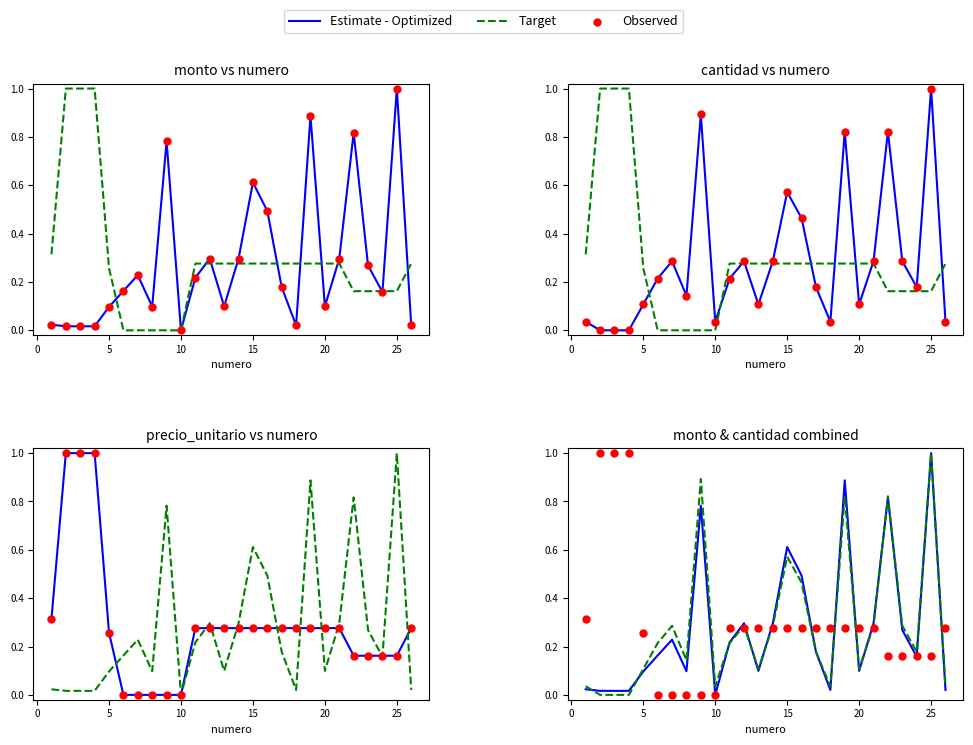

At how many categories does at least one series exceed 0?

26